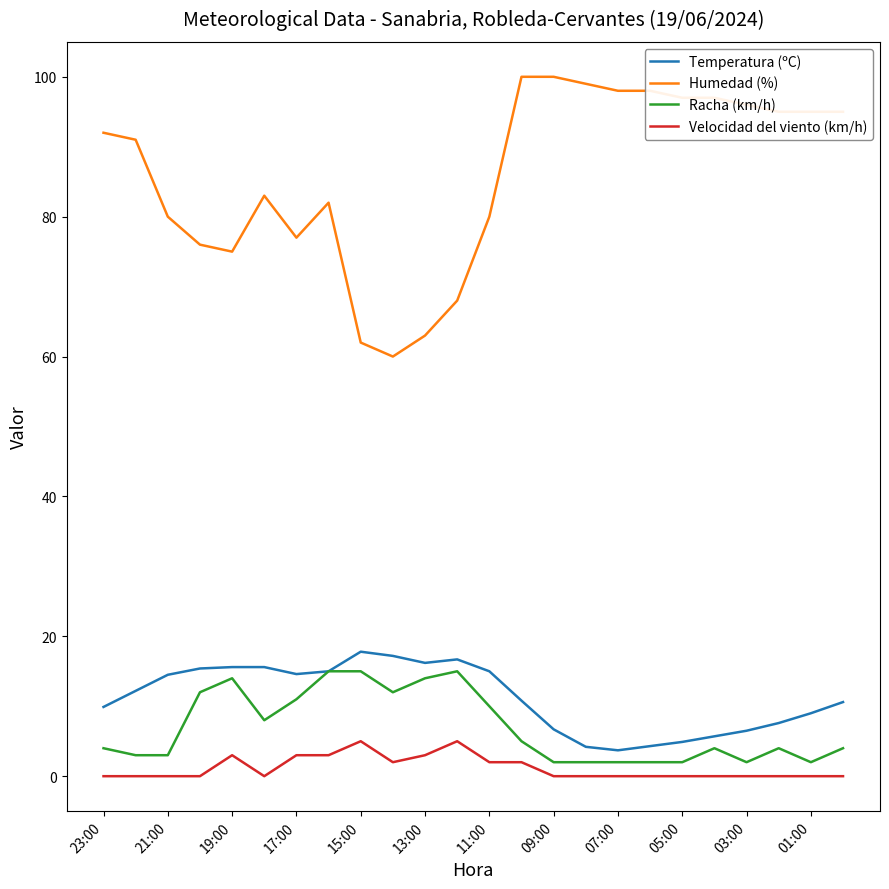

True or false: Humedad (%) and Racha (km/h) intersect in this chart.

False